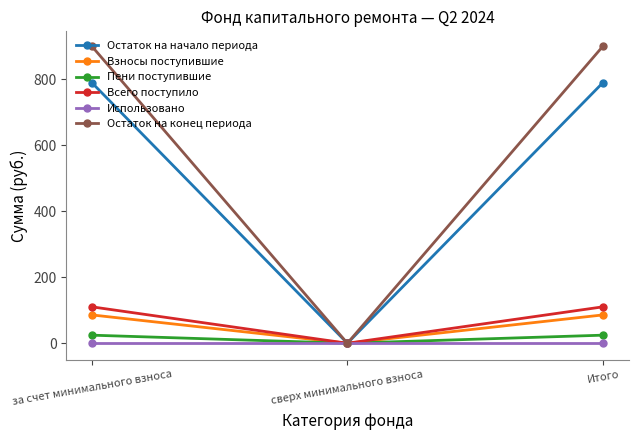

What is the label of the 3rd point from the right?

за счет минимального взноса